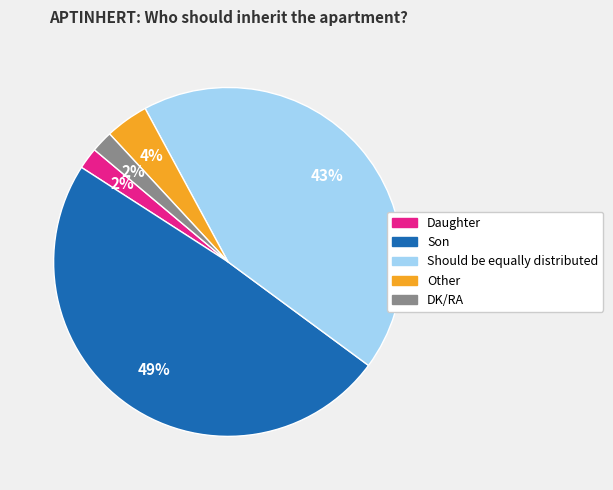

Is there any slice that represents more than half of the pie?

No